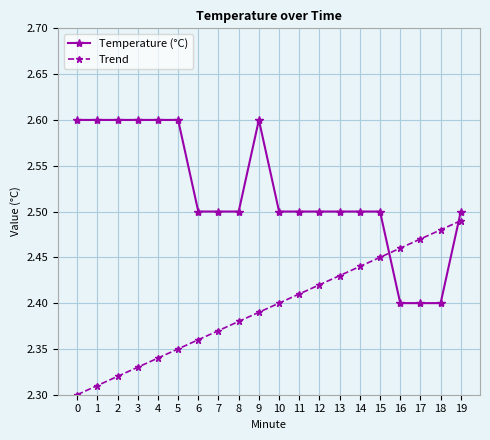

What is the maximum value for Temperature (°C)?

2.6